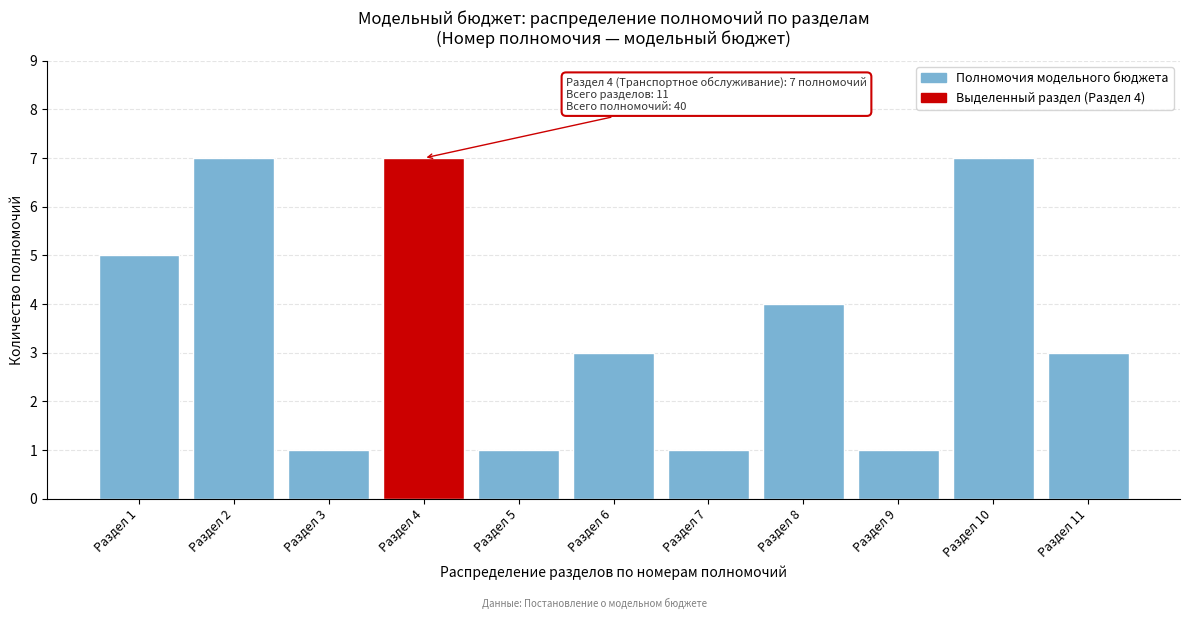

Reading left to right, list all the values displayed in this chart.

5	7	1	7	1	3	1	4	1	7	3